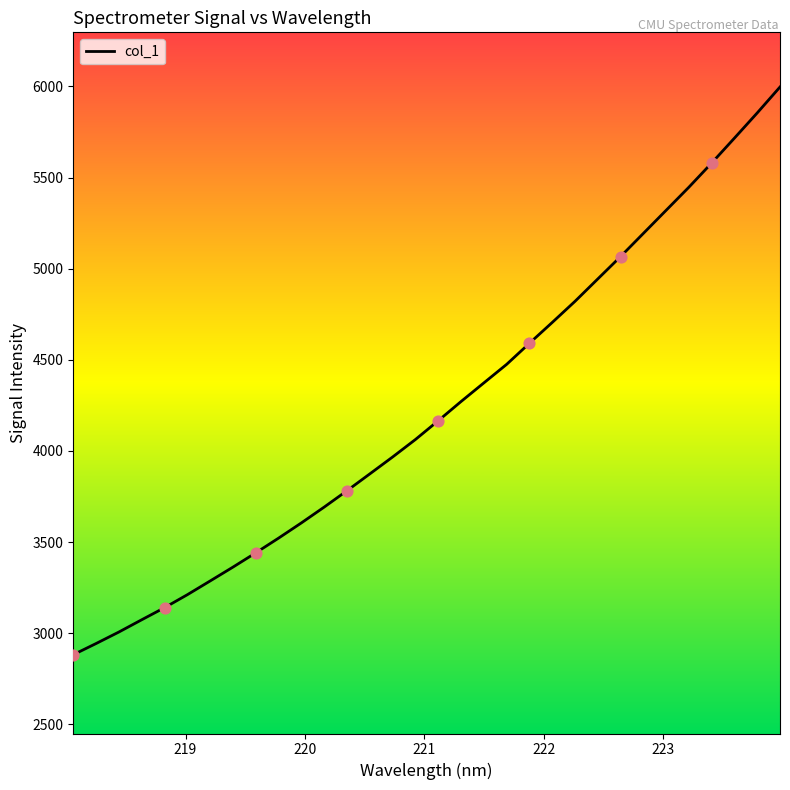

What is the maximum value shown in the chart?

5997.2